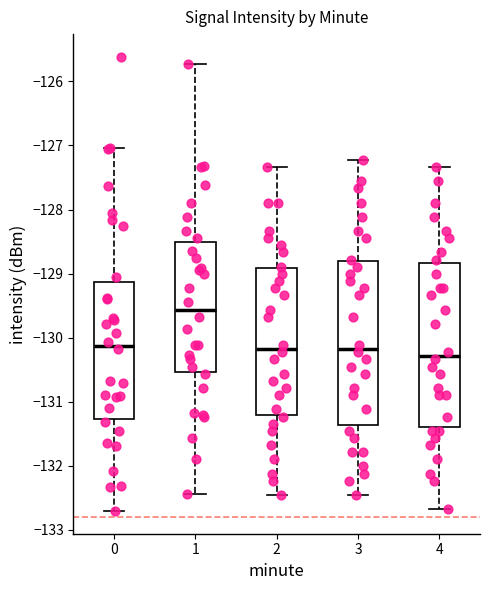

Reading left to right, read every box against the y-axis: the position of its median line, the range the box covers, and the ends of its whiskers. The values are not printed on the chart, so give them approximately, as read against the axis.

0: median -130.1, box -131.3 to -129.1, whiskers -132.7 to -127.0
1: median -129.6, box -130.5 to -128.5, whiskers -132.4 to -125.7
2: median -130.2, box -131.2 to -128.9, whiskers -132.4 to -127.3
3: median -130.2, box -131.4 to -128.8, whiskers -132.4 to -127.2
4: median -130.3, box -131.4 to -128.8, whiskers -132.7 to -127.3